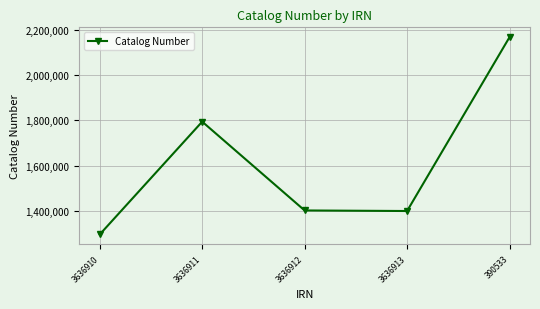

The value at 390533 is 936882. True or false?

False